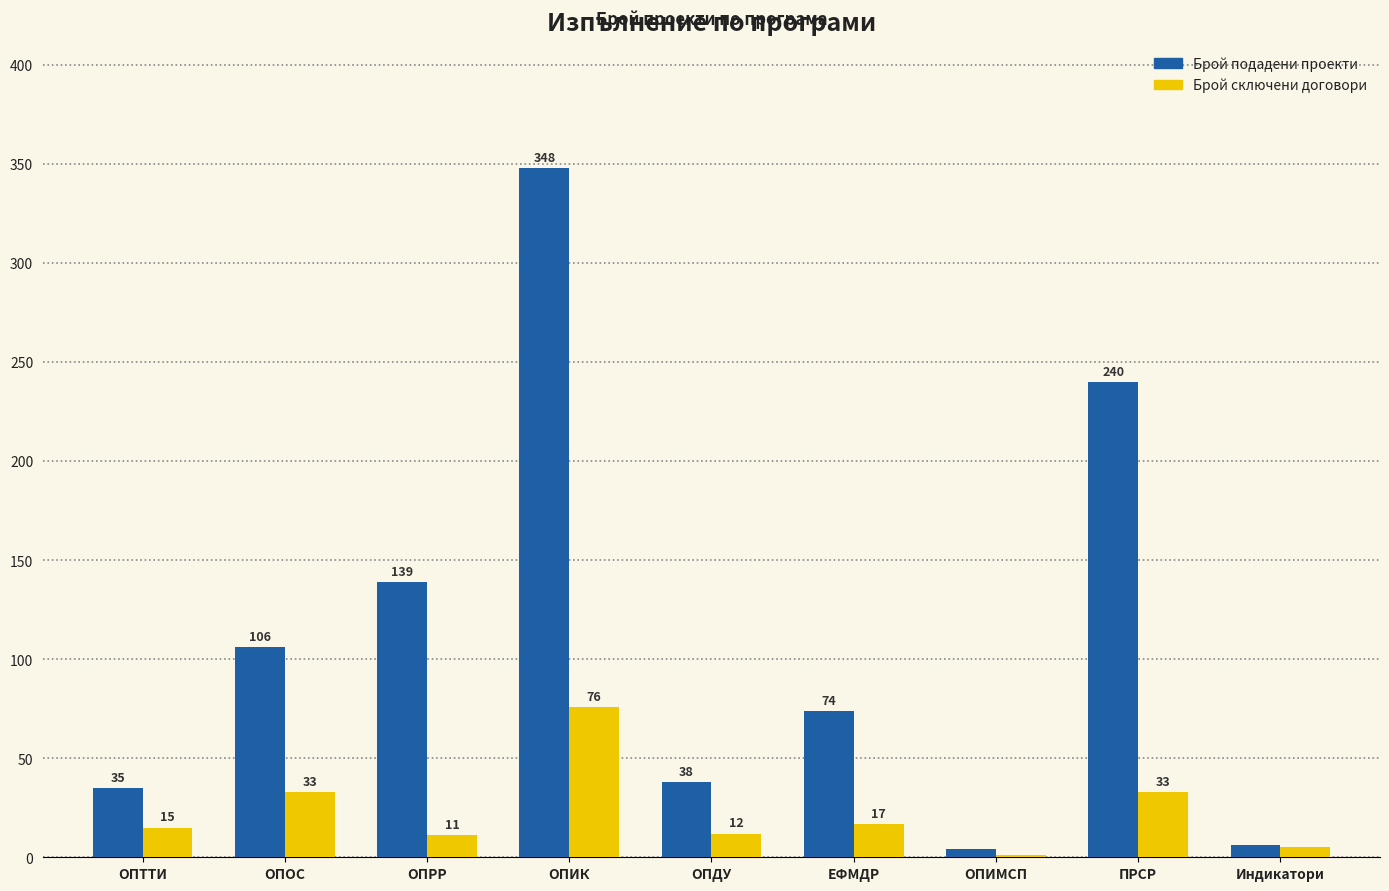

What is the sum of the Брой подадени проекти values at ПРСР and ОПИК?

588